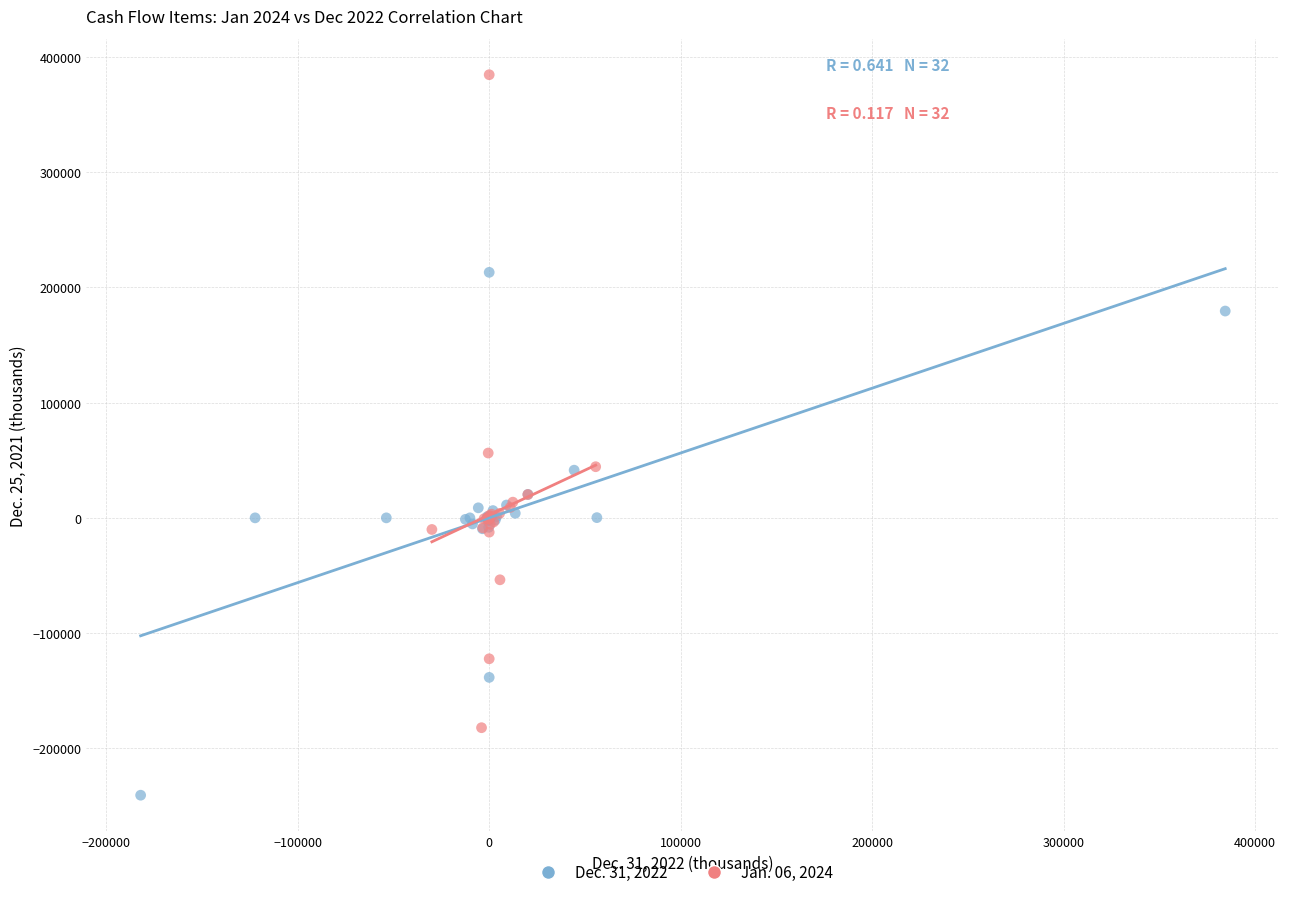

Which series reaches the maximum Y coordinate?

Jan. 06, 2024